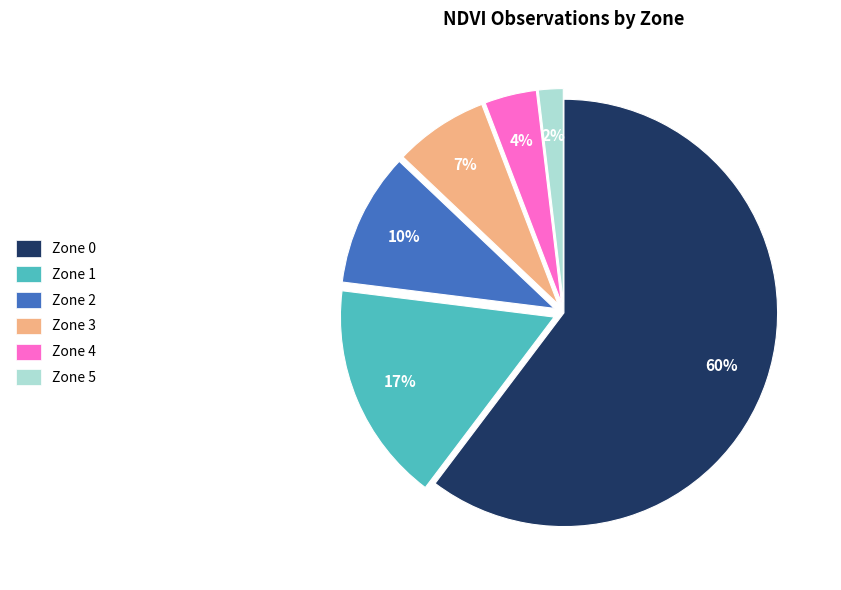

How many segments does this pie chart have?

6